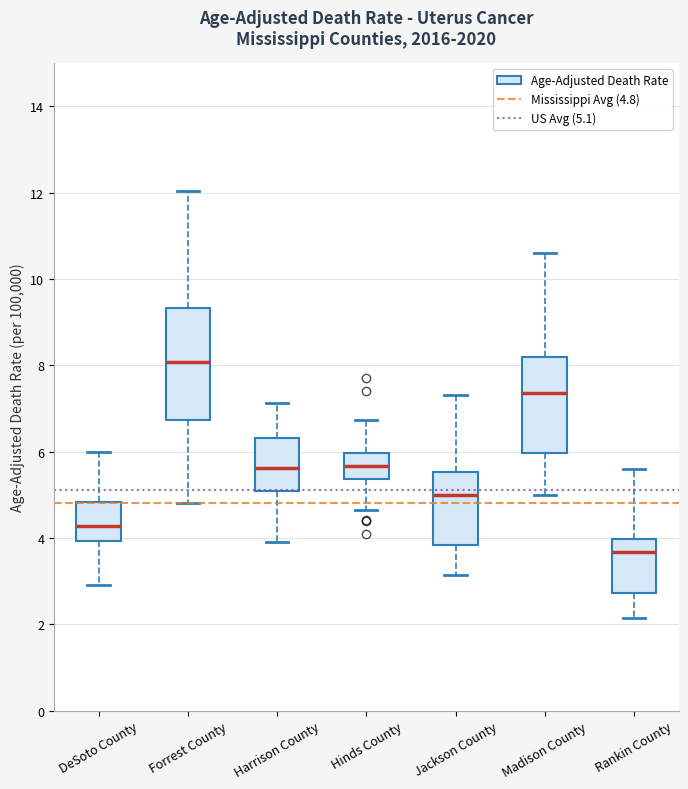

Reading left to right, transcribe this box plot: for each box, give where its median line is, the range the box spans, and where its two whiskers end, as read against the y-axis. The values are not printed on the chart, so give them approximately, as read against the axis.

DeSoto County: median 4.2, box 4.0 to 4.8, whiskers 3.0 to 6.0
Forrest County: median 8.0, box 6.8 to 9.4, whiskers 4.8 to 12.0
Harrison County: median 5.6, box 5.0 to 6.4, whiskers 4.0 to 7.2
Hinds County: median 5.6, box 5.4 to 6.0, whiskers 4.6 to 6.8
Jackson County: median 5.0, box 3.8 to 5.6, whiskers 3.2 to 7.4
Madison County: median 7.4, box 6.0 to 8.2, whiskers 5.0 to 10.6
Rankin County: median 3.6, box 2.8 to 4.0, whiskers 2.2 to 5.6